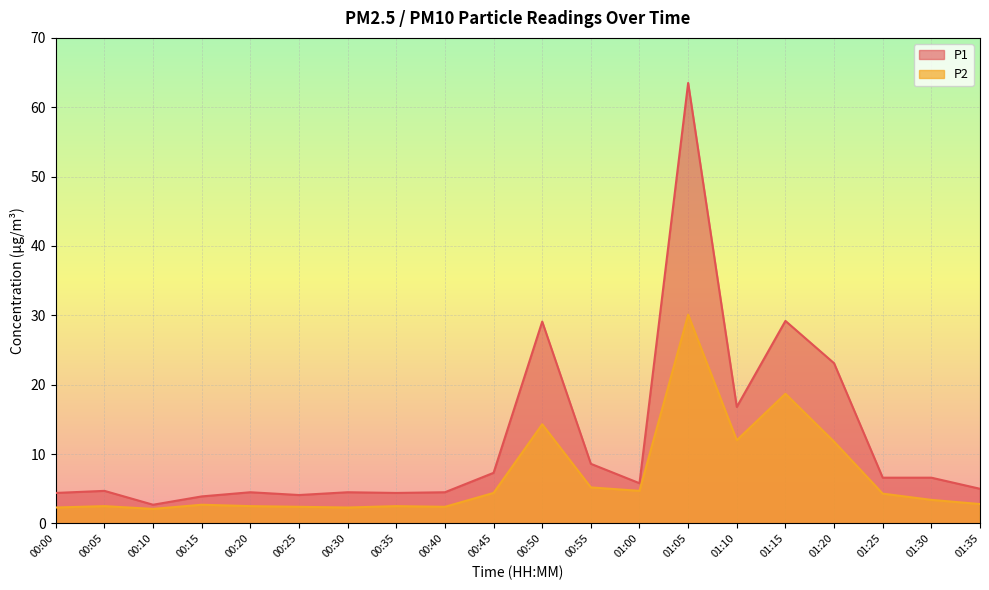

Which series has the largest total across all categories?

P1